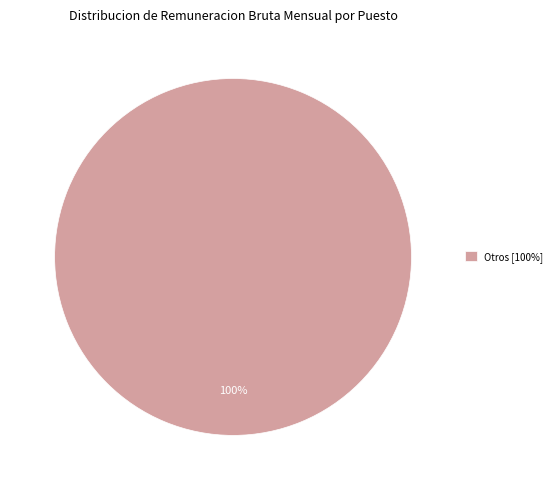

True or false: Otros [100%] accounts for 88% of the total.

False